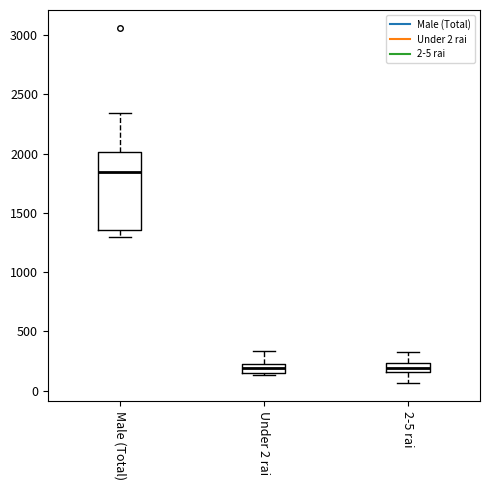

Comparing the boxes themselves (not the whiskers), which one is the tallest?

Male (Total)